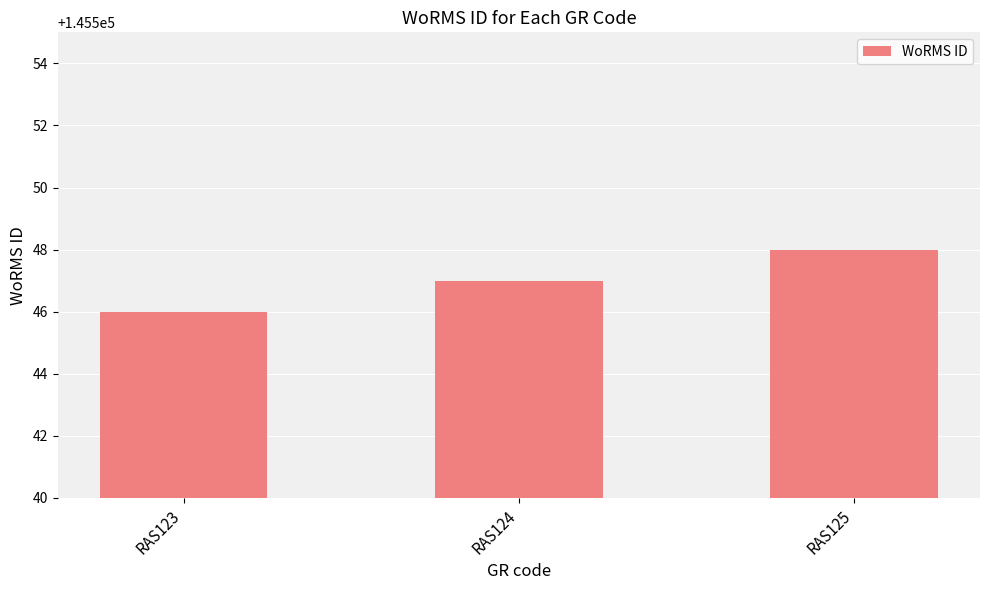

Reading left to right, list all the values displayed in this chart.

RAS123=145546	RAS124=145547	RAS125=145548